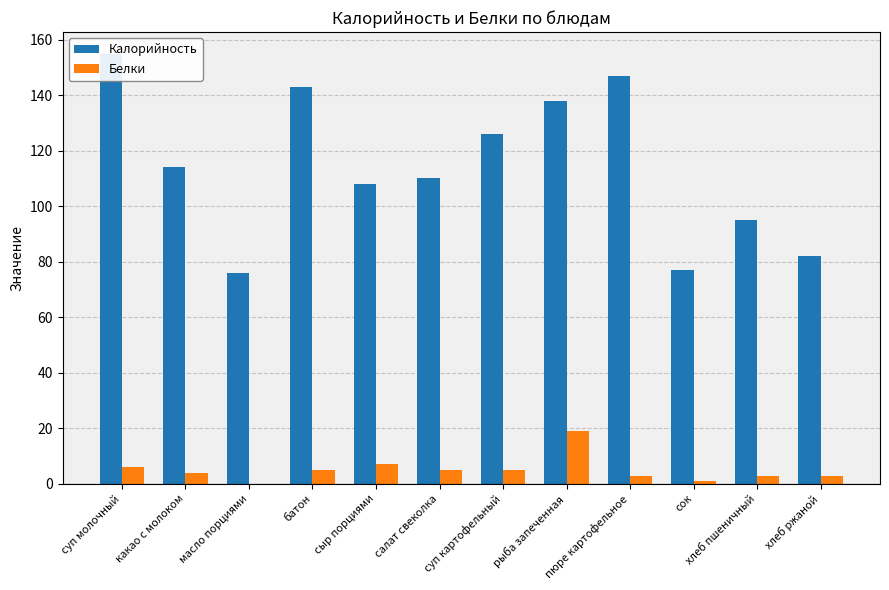

How many groups of bars are there?

12